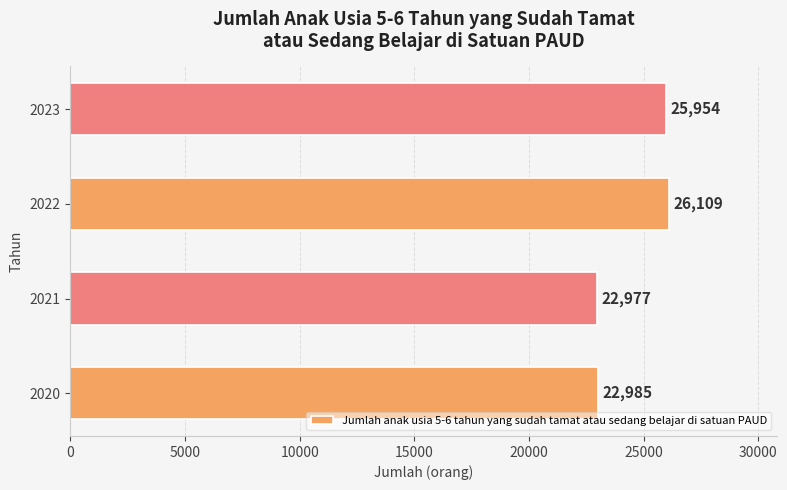

Are the bars horizontal?

Yes